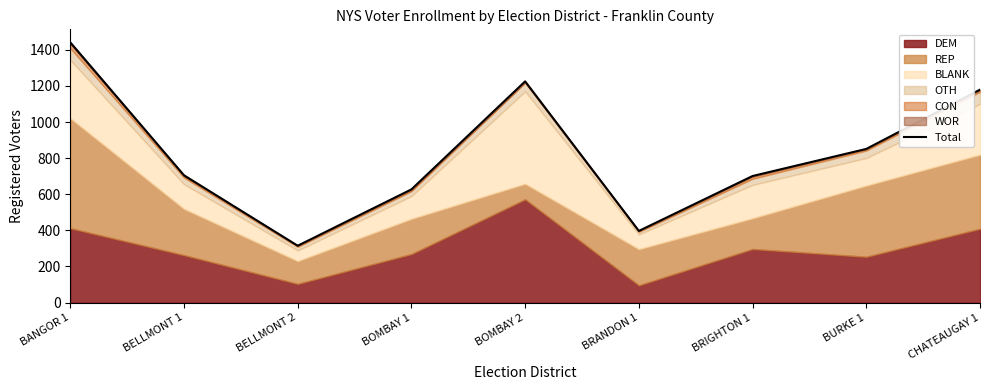

Reading left to right, transcribe all the data shown in this chart.

BANGOR 1=1441	BELLMONT 1=705	BELLMONT 2=315	BOMBAY 1=627	BOMBAY 2=1225	BRANDON 1=397	BRIGHTON 1=701	BURKE 1=851	CHATEAUGAY 1=1179